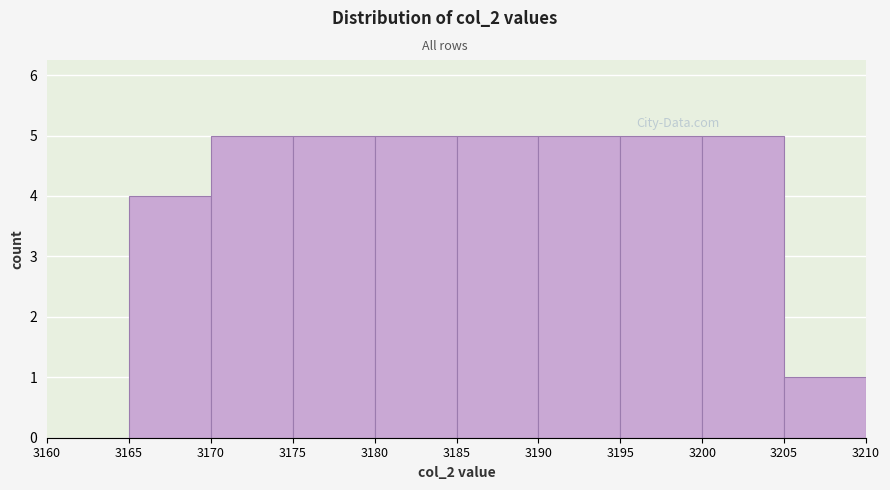

Reading left to right, list every bar in this chart as the range it spans on the x-axis followed by its height. The values are not printed on the chart, so give them approximately, as read against the axis.

3160 to 3165: 0
3165 to 3170: 4
3170 to 3175: 5
3175 to 3180: 5
3180 to 3185: 5
3185 to 3190: 5
3190 to 3195: 5
3195 to 3200: 5
3200 to 3205: 5
3205 to 3210: 1